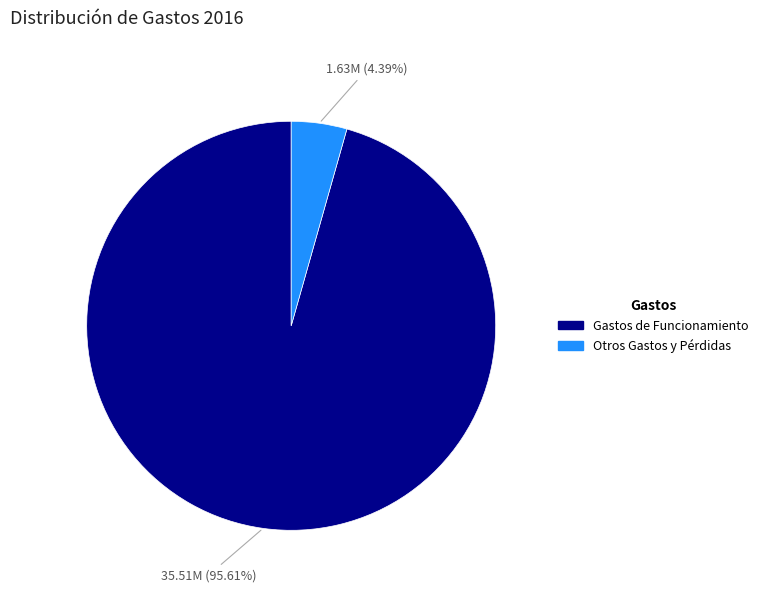

To the nearest percent, what portion does Gastos de Funcionamiento represent?

96%